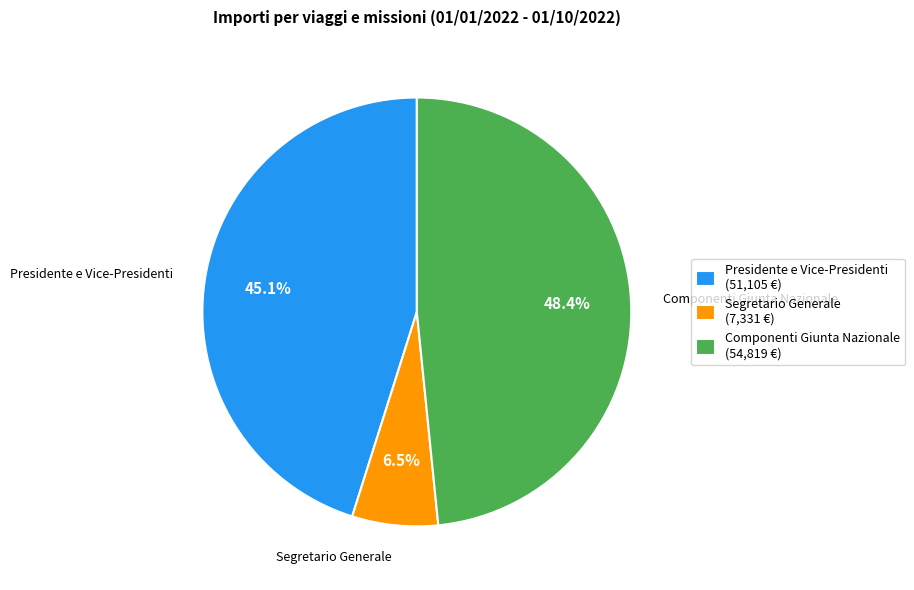

Between Componenti Giunta Nazionale and Presidente e Vice-Presidenti, which is larger?

Componenti Giunta Nazionale